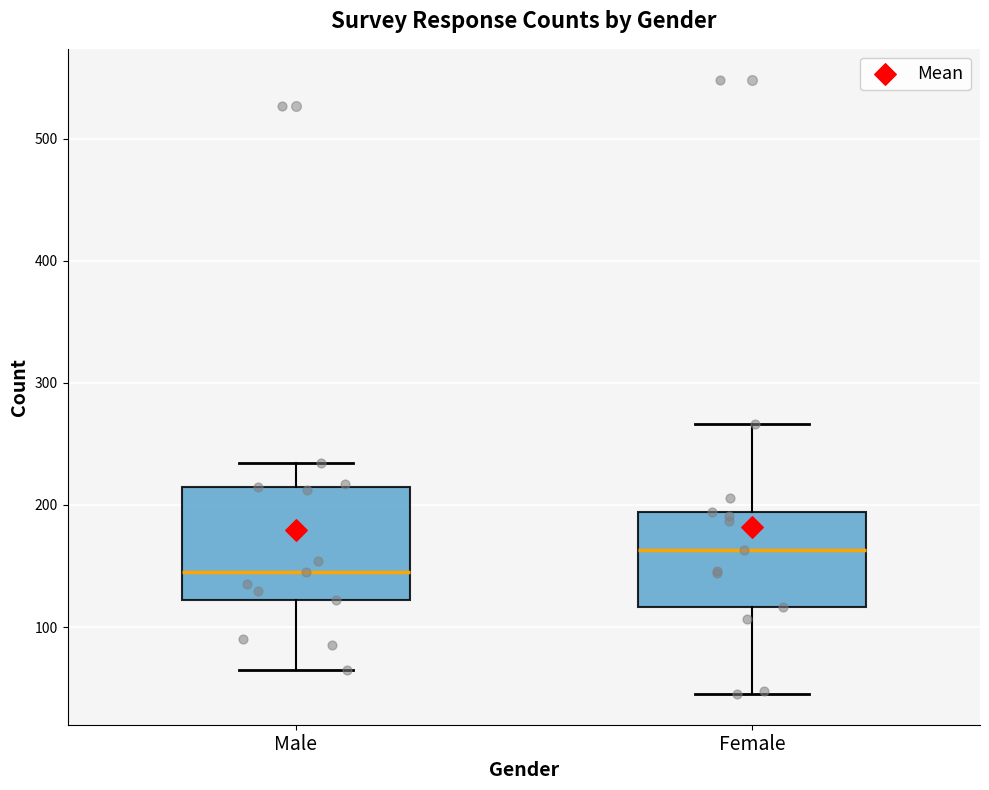

Which box has the lowest median line?

Male